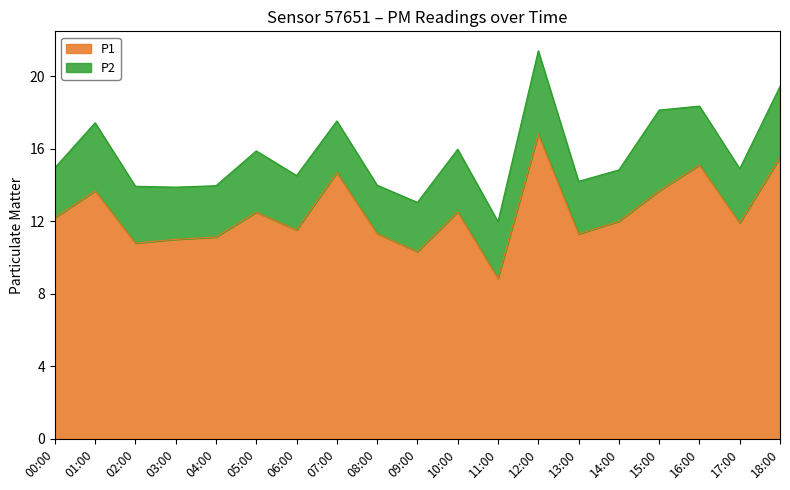

What is the minimum value shown in the chart?

8.8